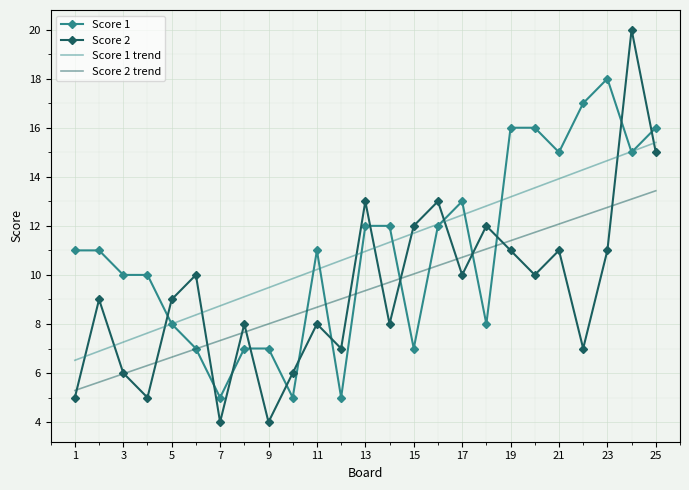

At how many categories does at least one series exceed 19?

1